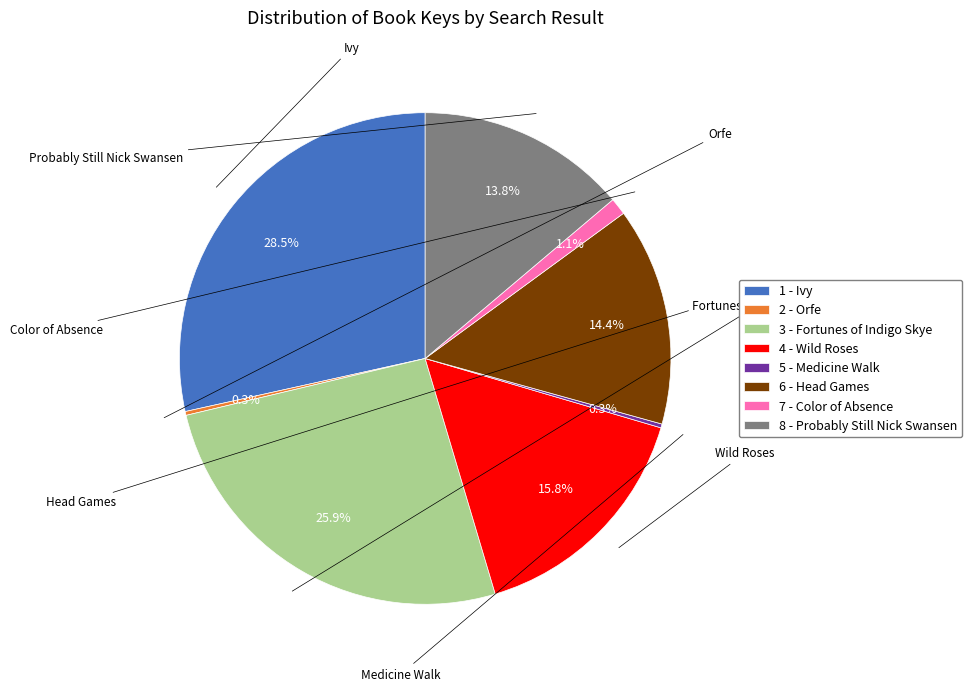

Does any single category account for the majority?

No